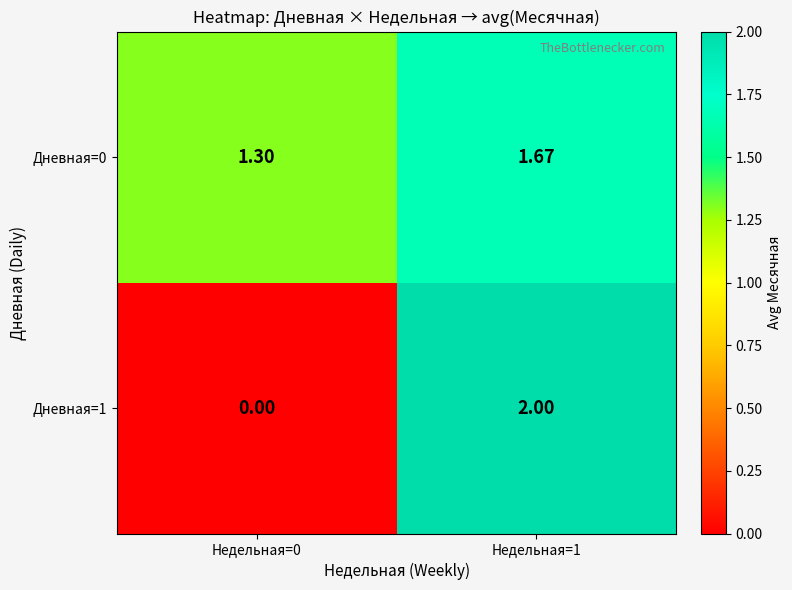

Which series has the largest range (max minus min)?

Дневная=1